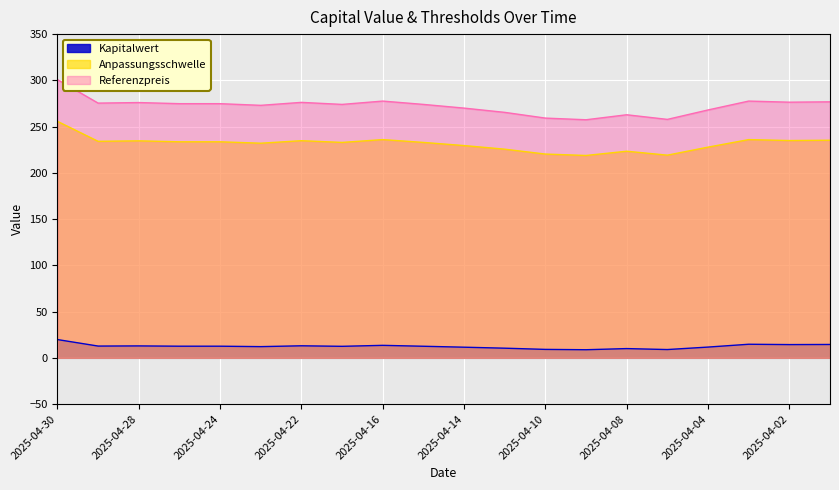

How many data points does each series have?

20